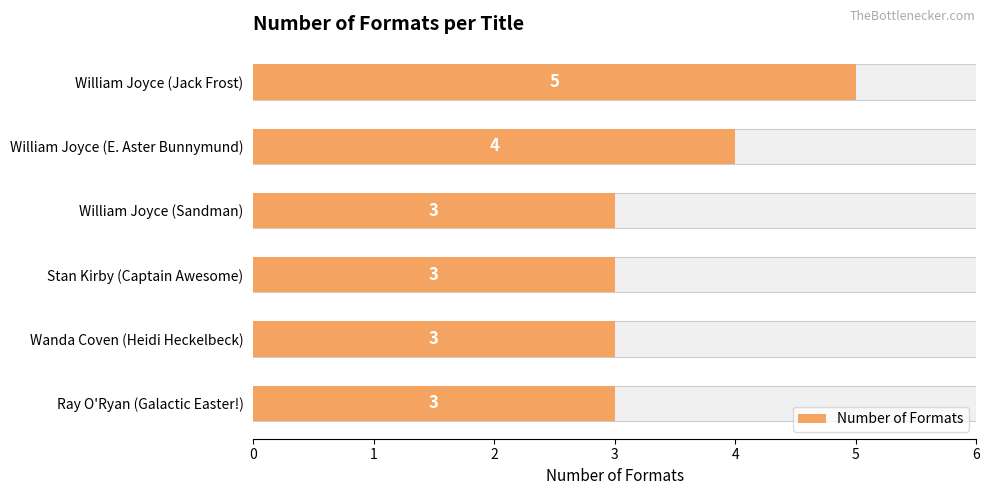

What is the smallest value displayed?

3